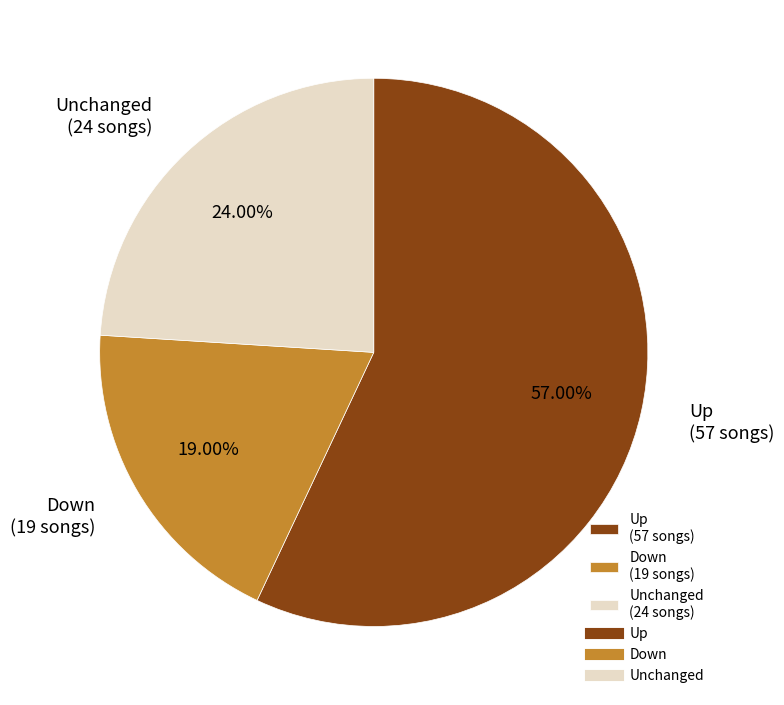

Count the number of slices in the pie.

3